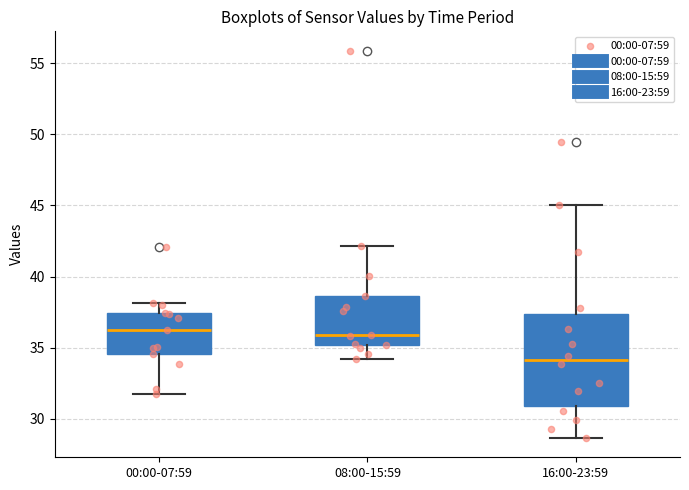

Which box is the tallest, from its lower edge to its upper edge?

16:00-23:59